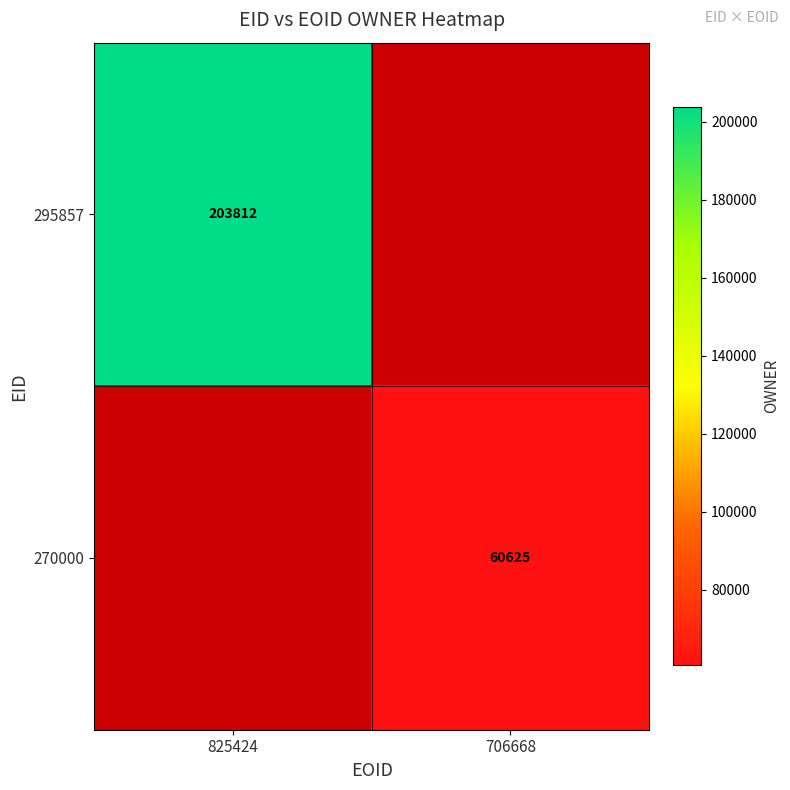

True or false: 295857 has a value of 203812 at 825424.

True